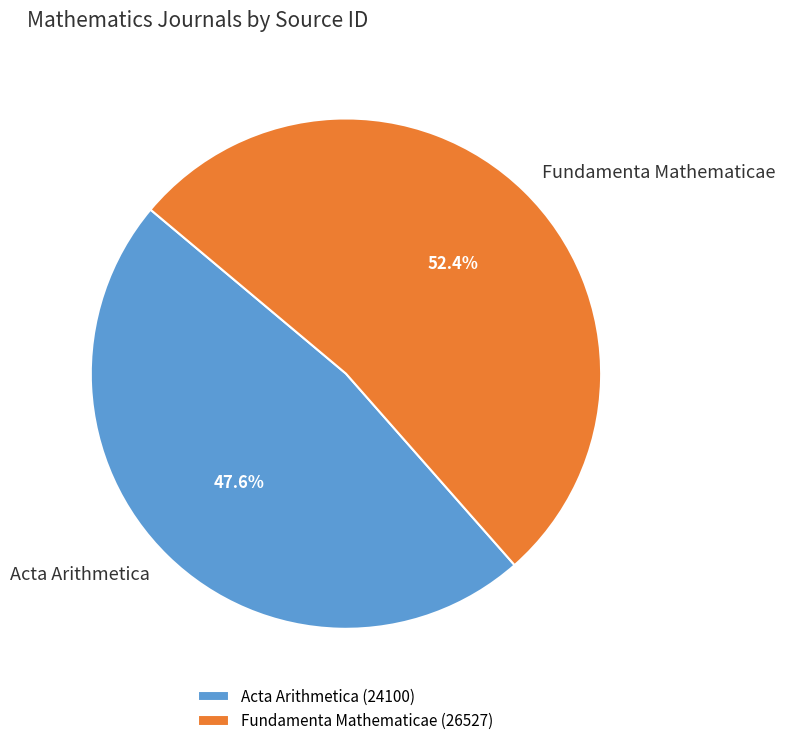

Between Acta Arithmetica and Fundamenta Mathematicae, which is larger?

Fundamenta Mathematicae